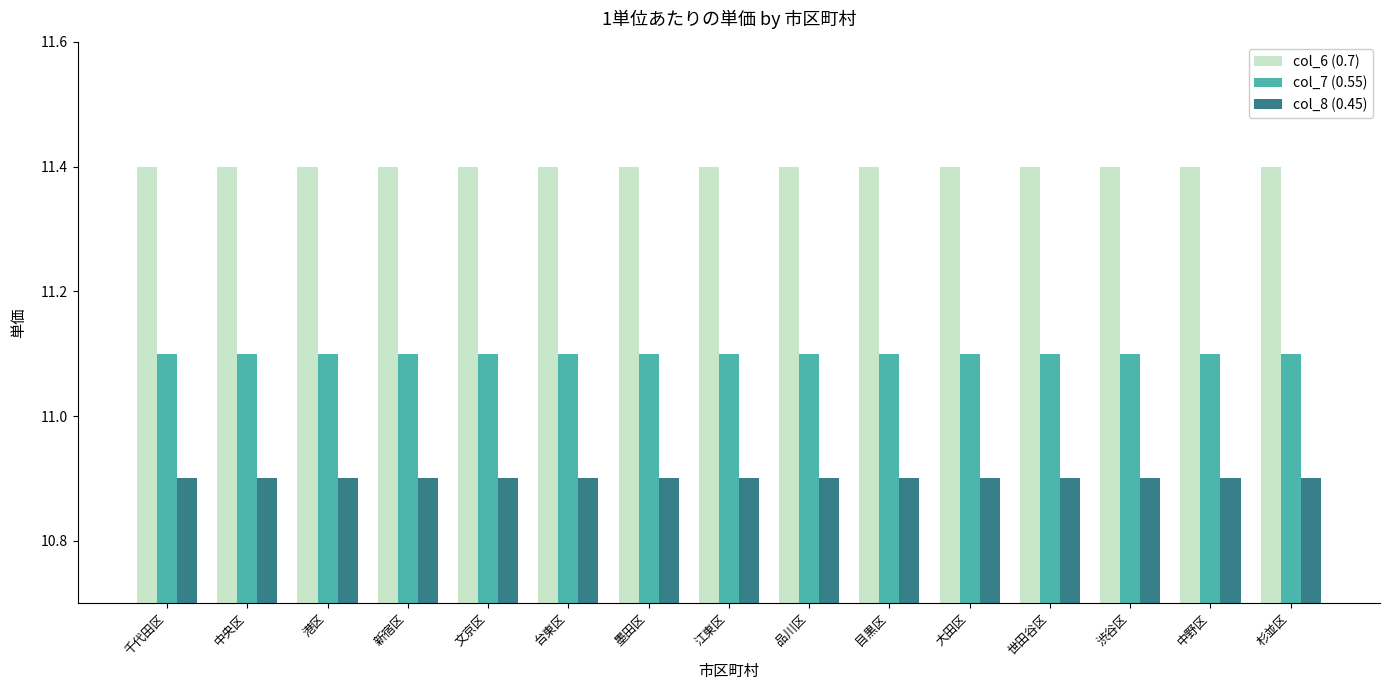

What are all the series names shown in the legend?

col_6 (0.7), col_7 (0.55), col_8 (0.45)